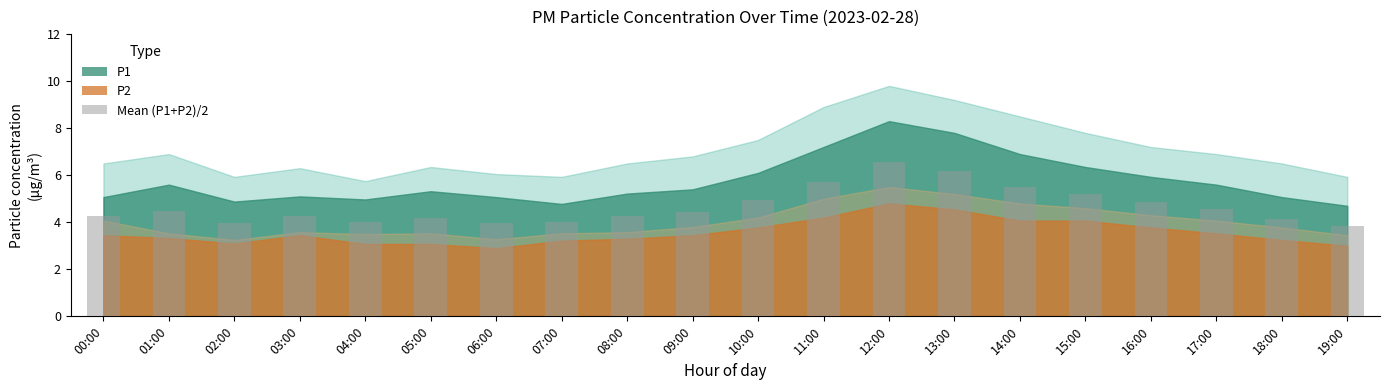

What is the difference between the values at 01:00 and 04:00?

0.4